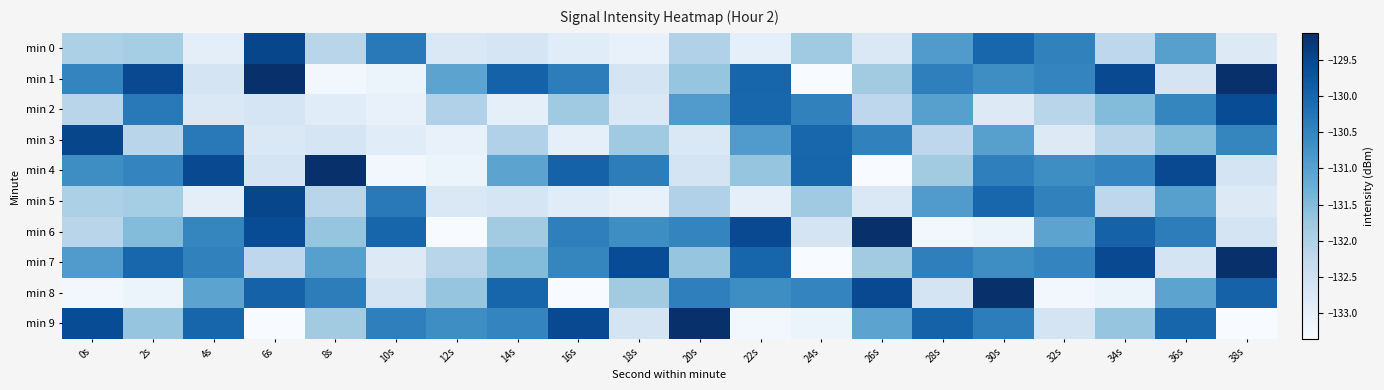

Which series changed the most between 36s and 38s?

min 1